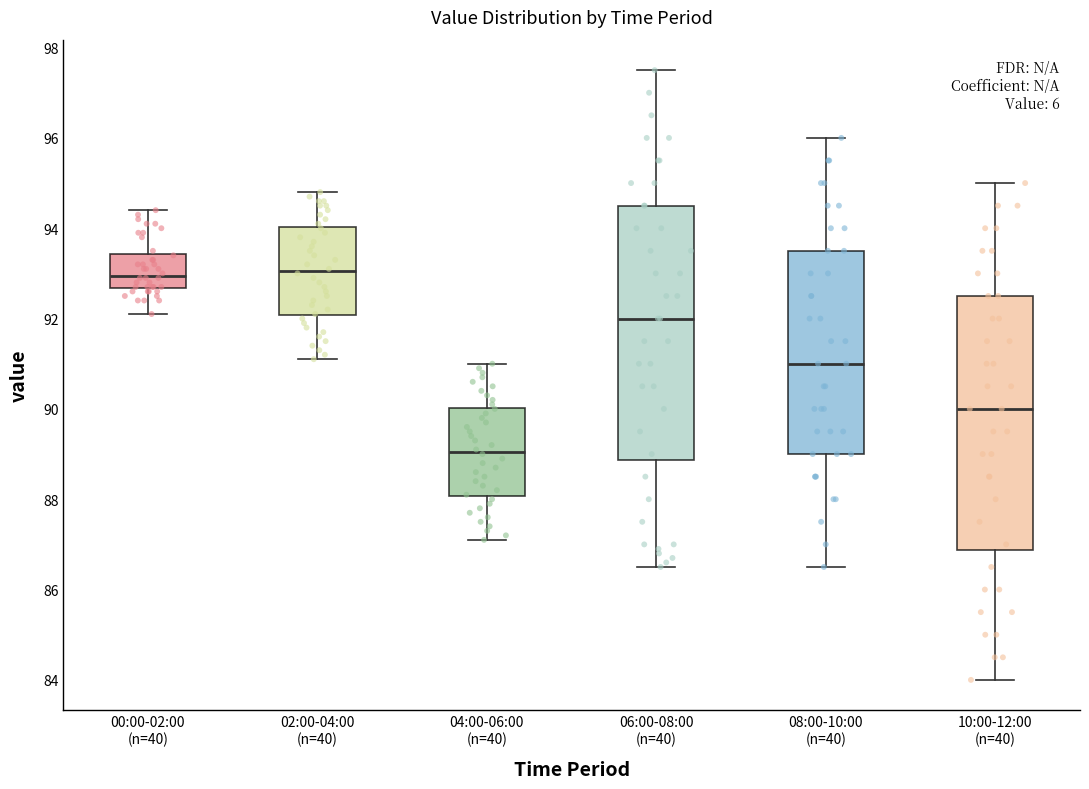

Where does the median line of the box for 08:00-10:00 (n=40) sit on the y-axis? The values are not printed on the chart, so give them approximately, as read against the axis.

91.0